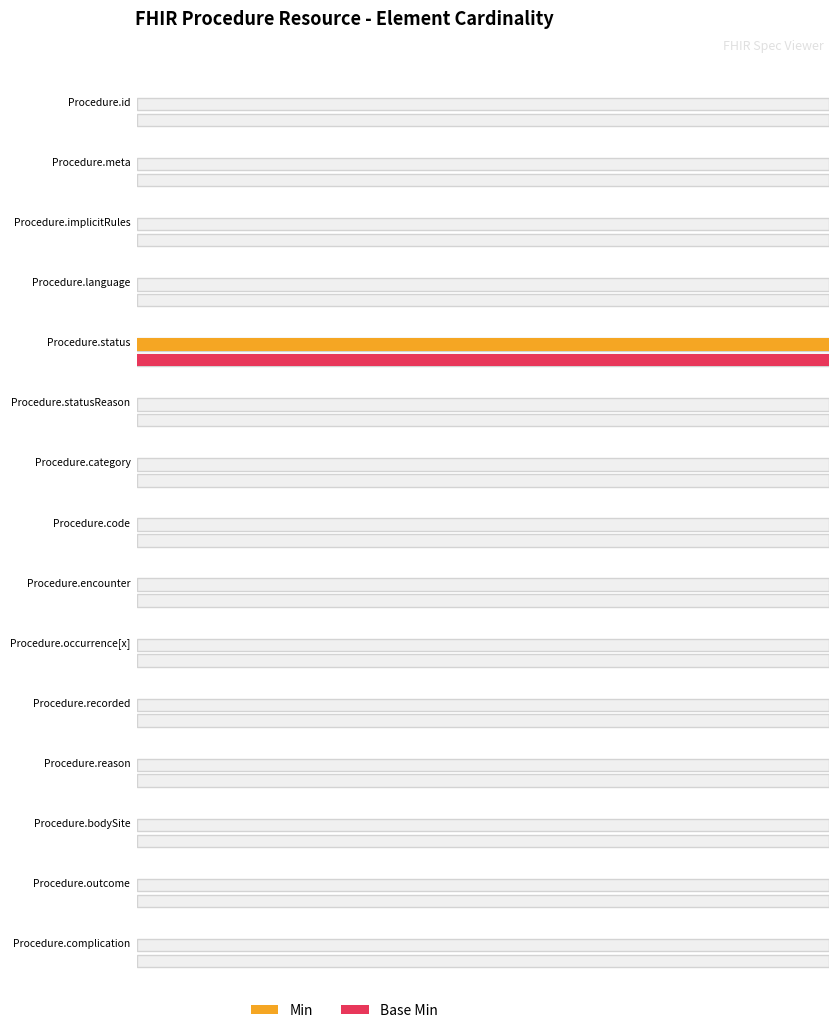

How many bars are there in total?

30